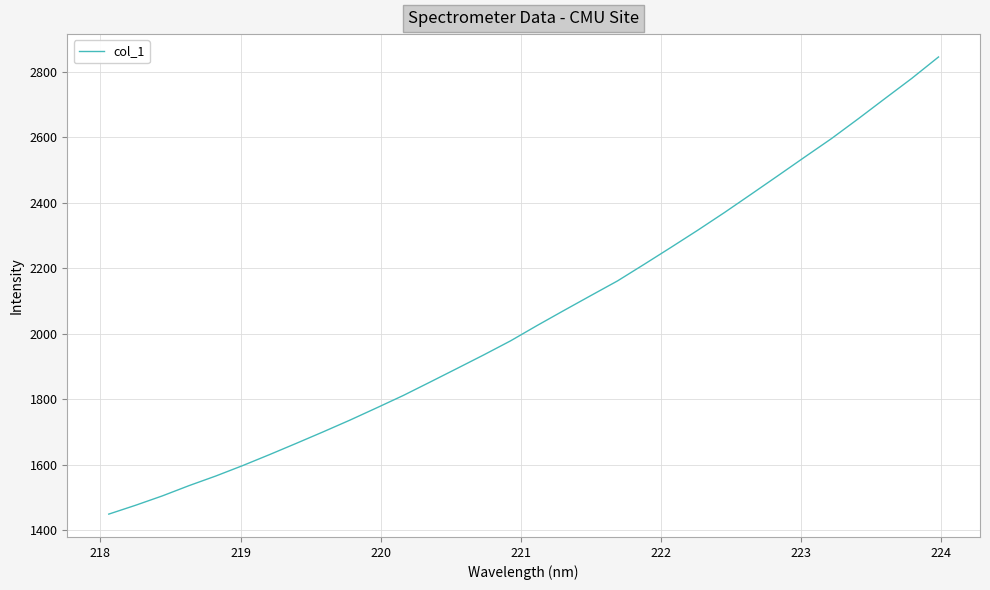

What is the greatest value displayed?

2844.4